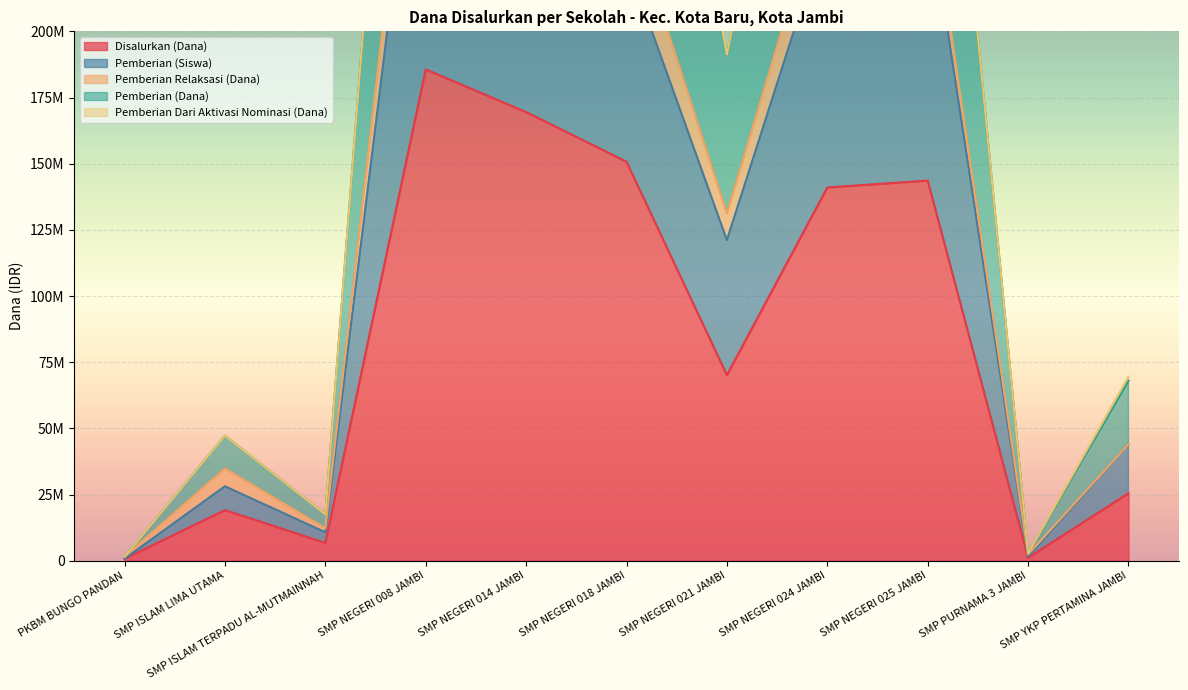

Which series changed the most between SMP ISLAM LIMA UTAMA and SMP NEGERI 014 JAMBI?

Pemberian (Siswa)